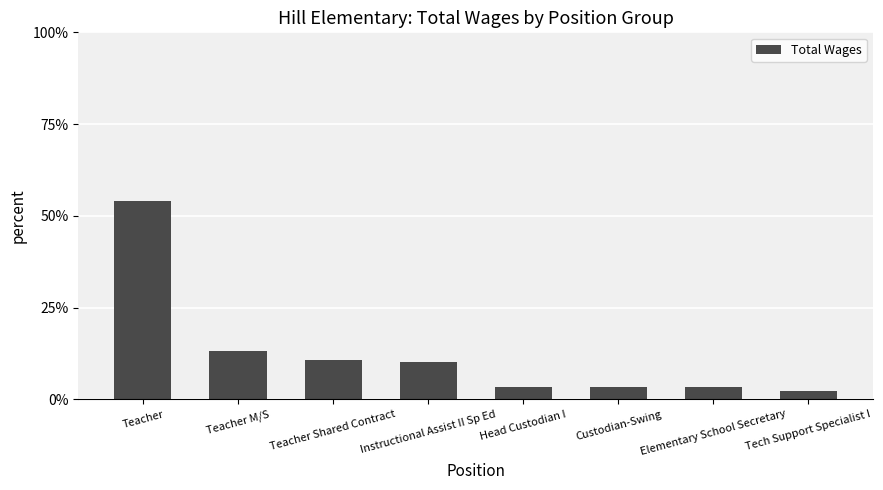

What is the ratio of the value at Teacher to the value at Teacher Shared Contract?

5.1